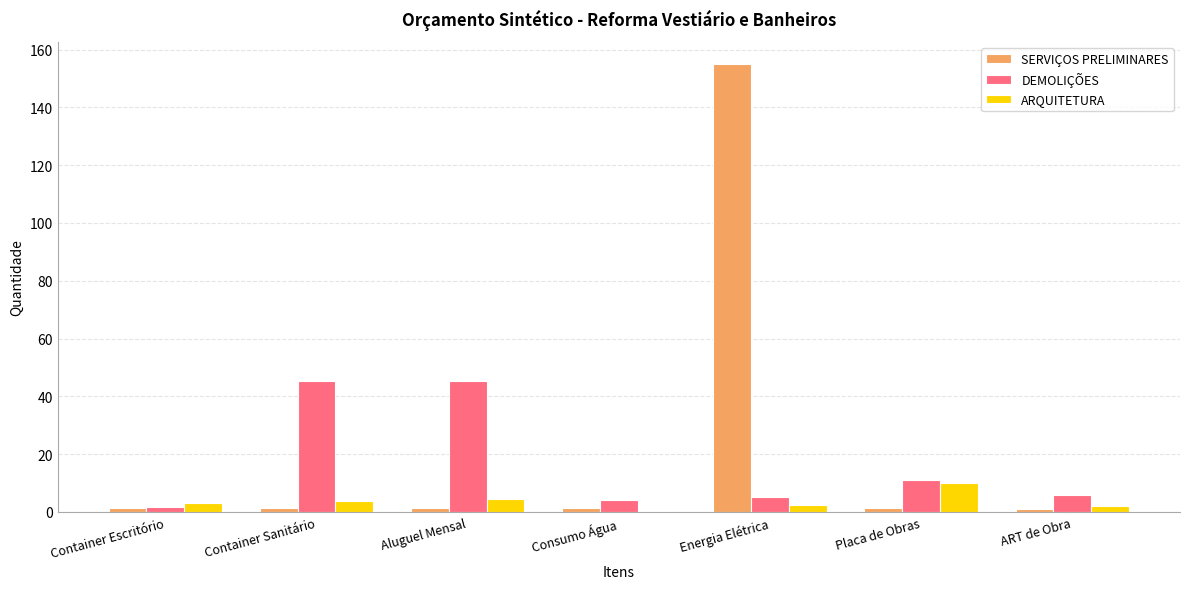

What is the sum of all SERVIÇOS PRELIMINARES values?

163.5